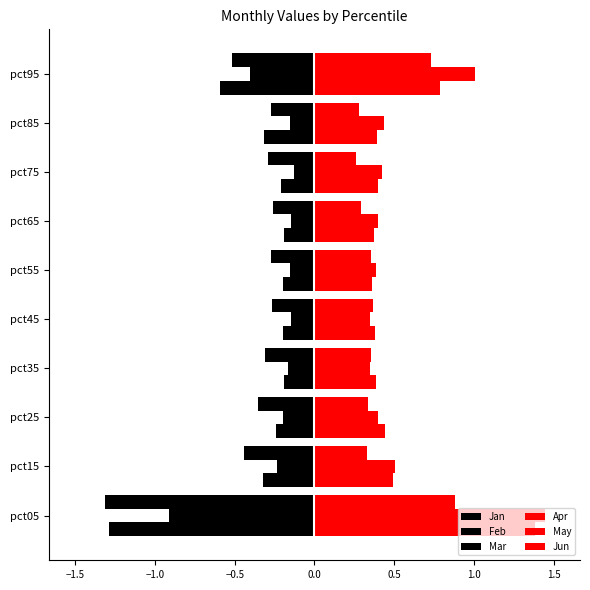

What is the greatest value displayed?

1.4